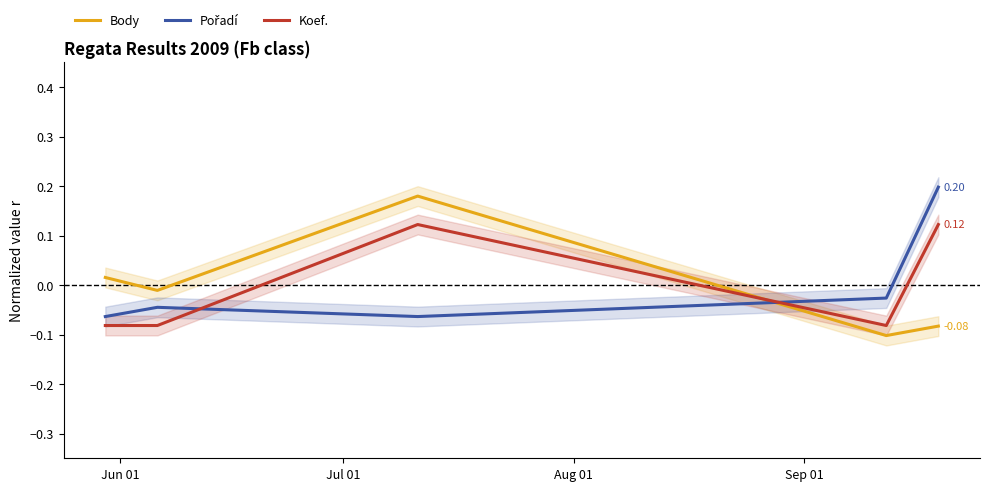

What is the maximum value shown in the chart?

0.2